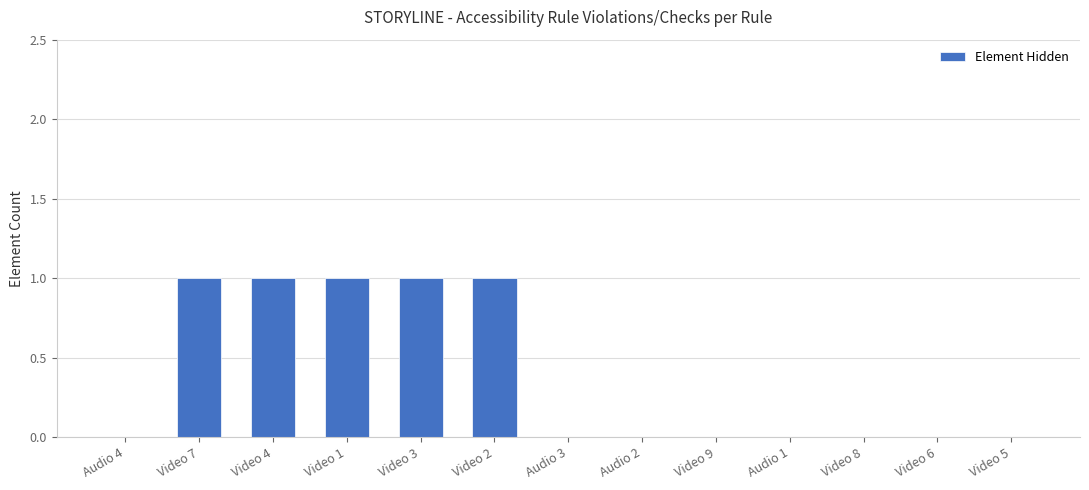

What is the sum of all values?

5